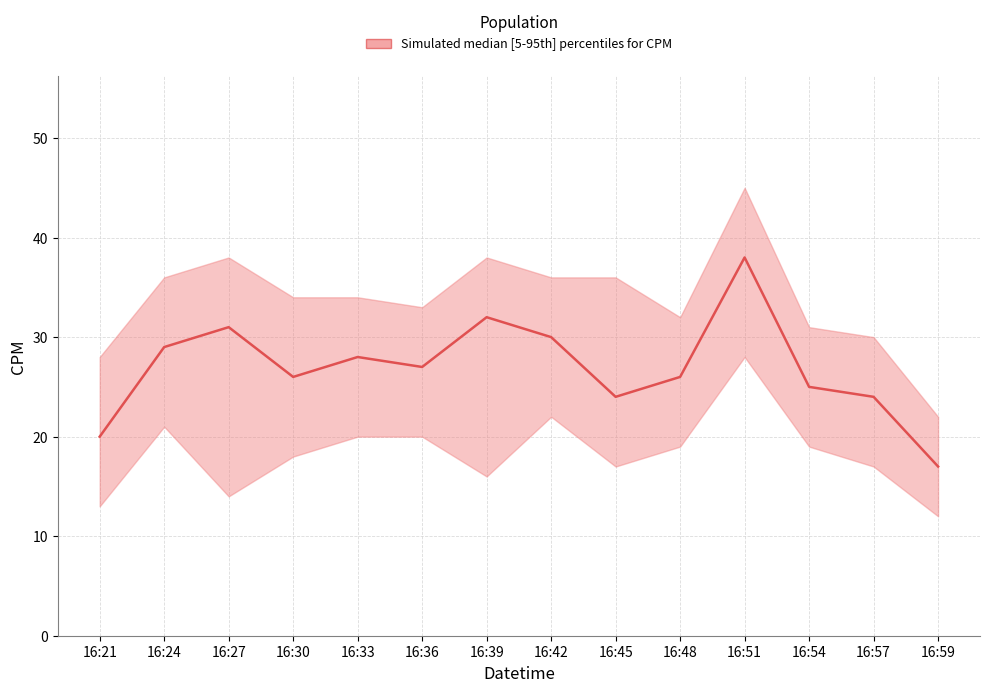

Rank the series by their maximum value, from highest to lowest.

CPM_upper, CPM_median, CPM_lower